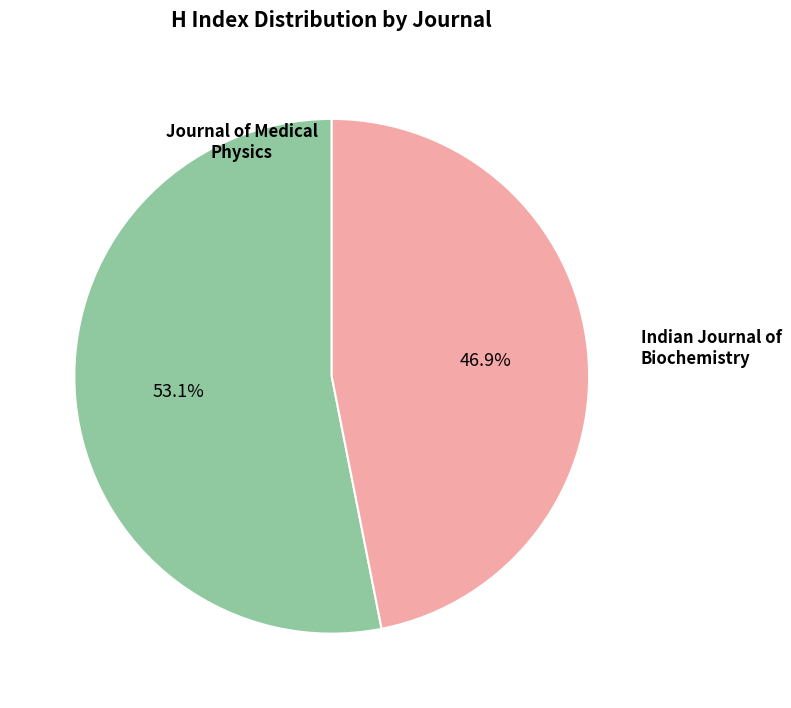

Is there a majority slice in this chart?

Yes